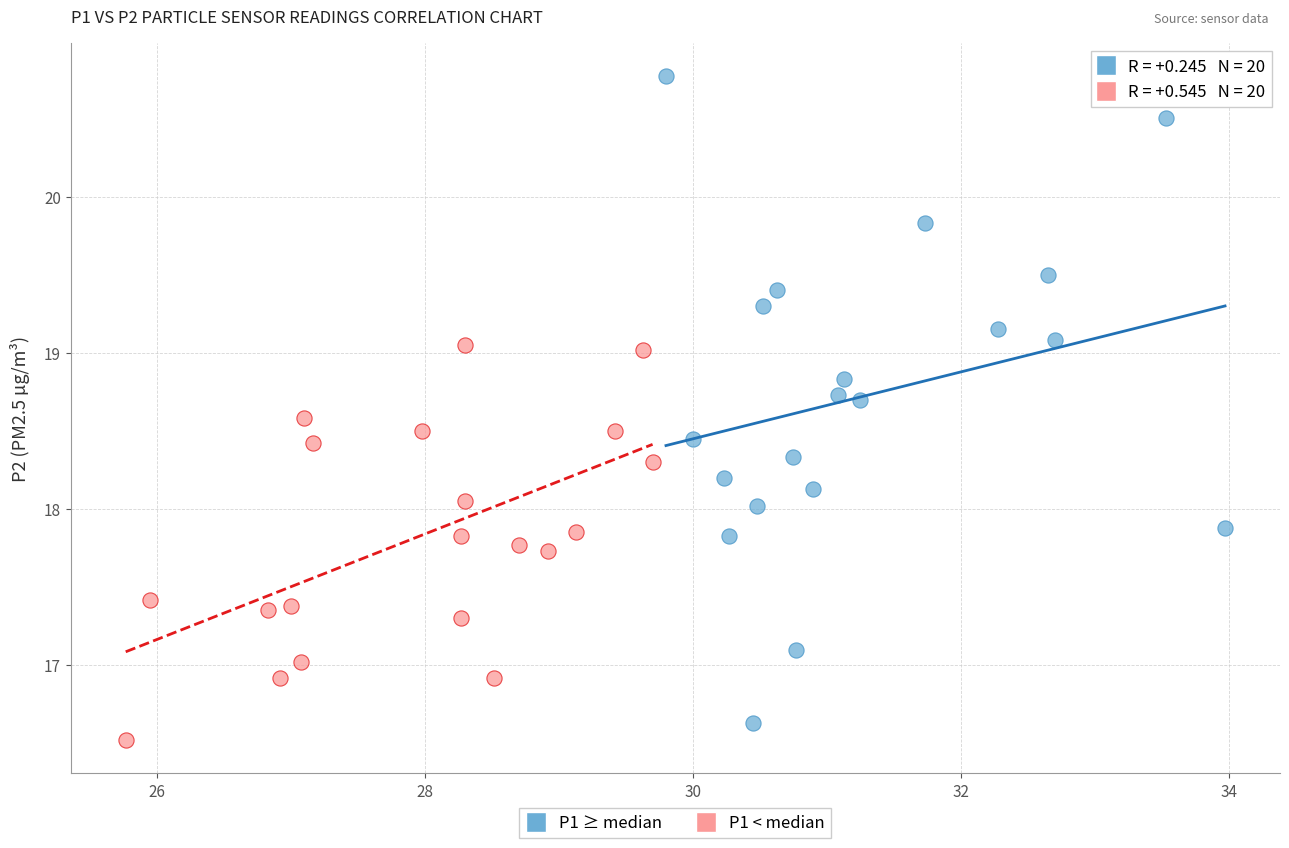

Which series reaches the minimum Y coordinate?

P1 < median